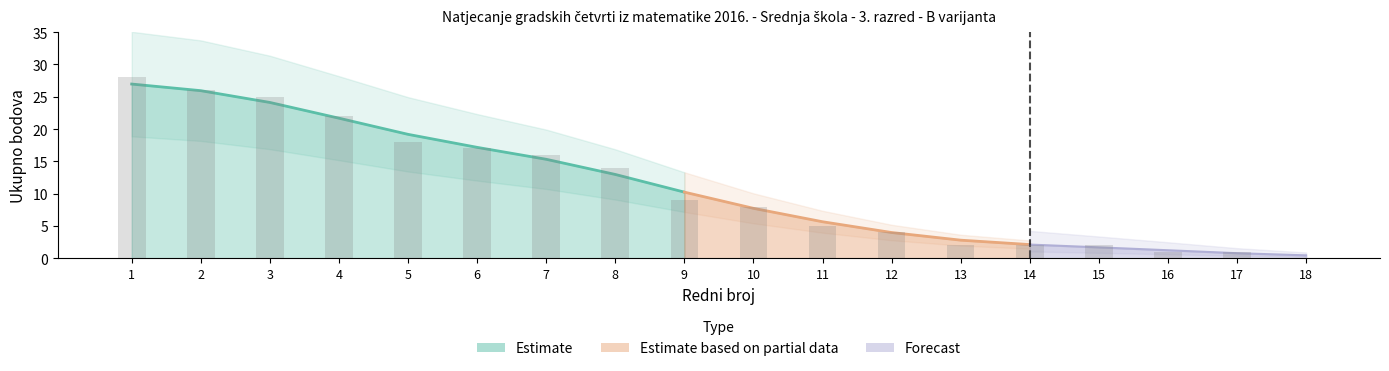

Which has a higher value, 6 or 15?

6